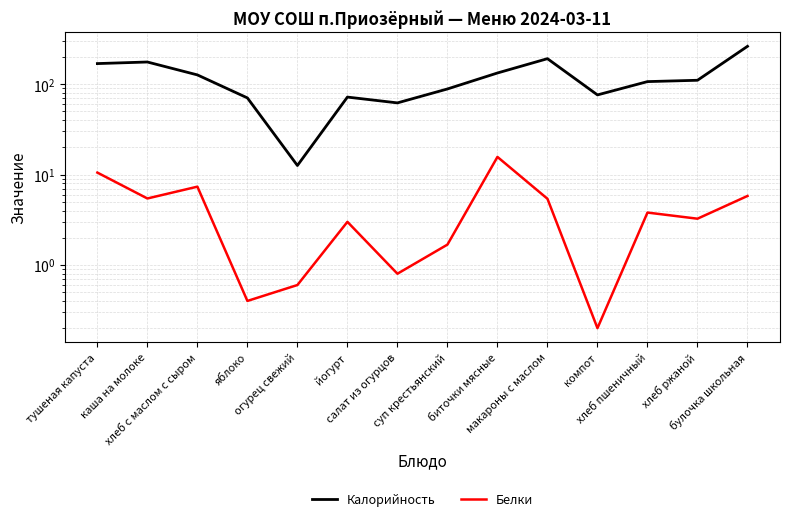

What is the label of the 5th point from the right?

макароны с маслом